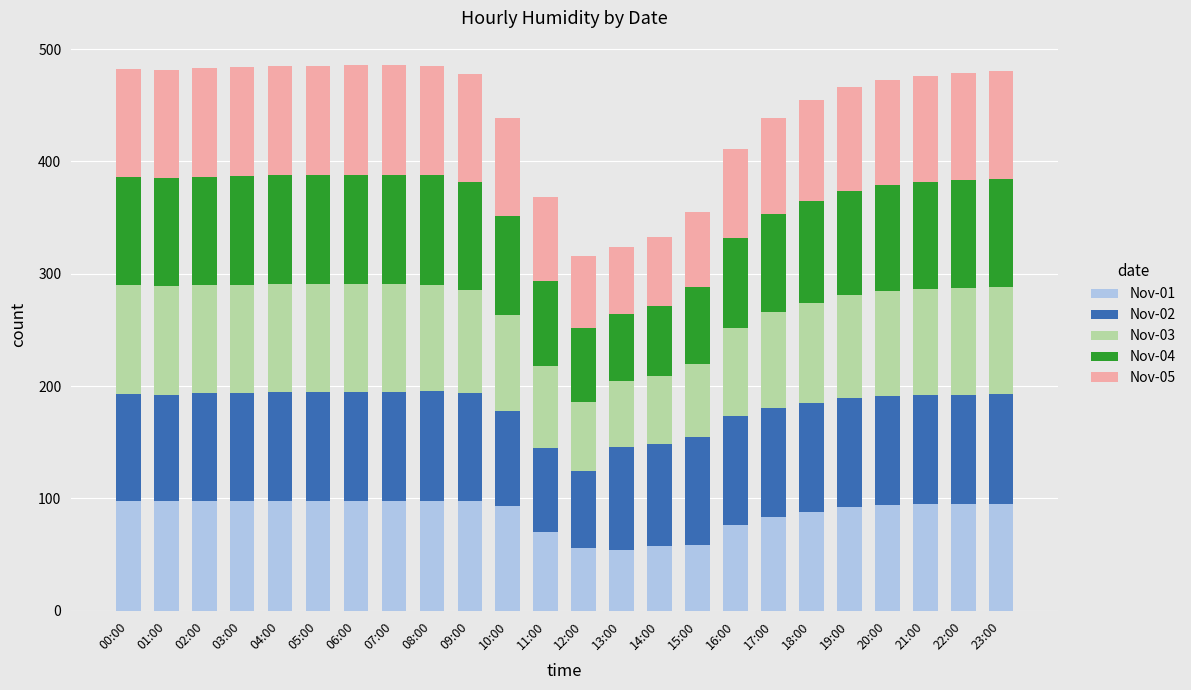

What is the maximum value for Nov-01?

98.1